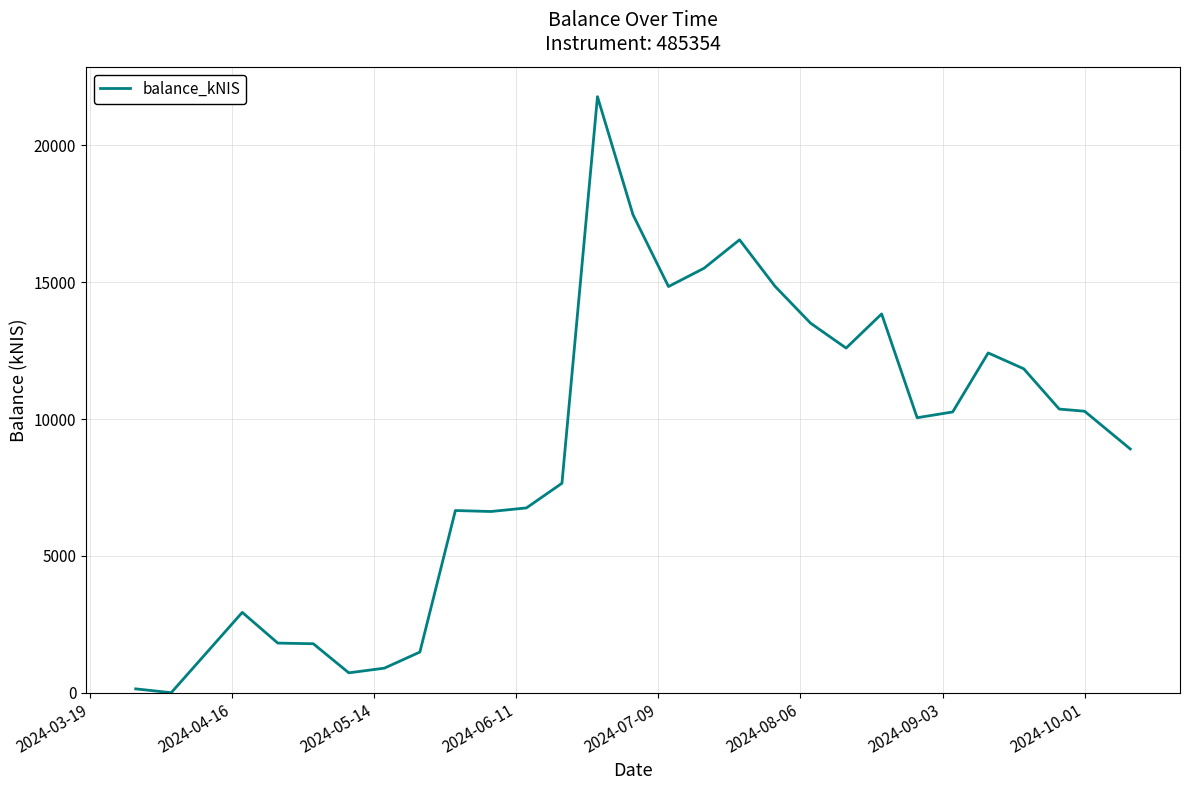

What is the greatest value displayed?

21783.5